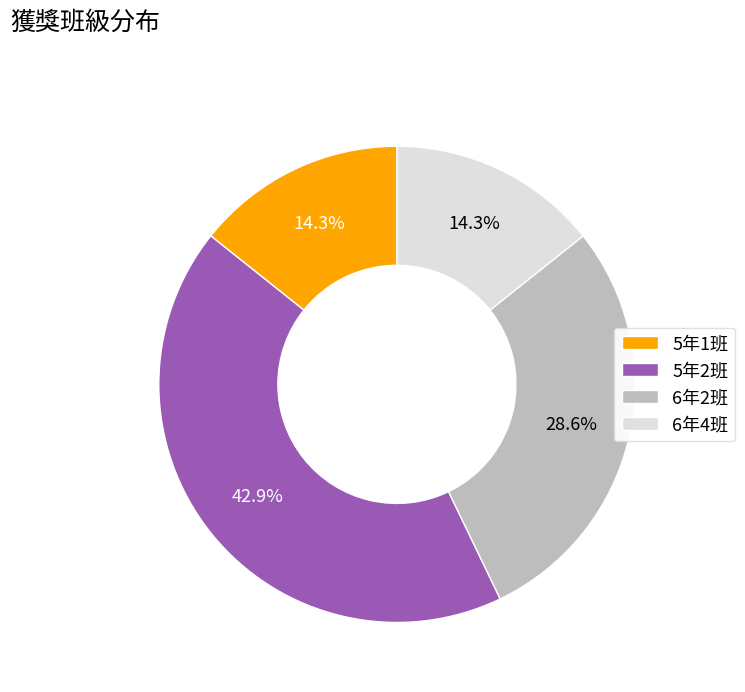

Between 6年2班 and 5年2班, which is larger?

5年2班